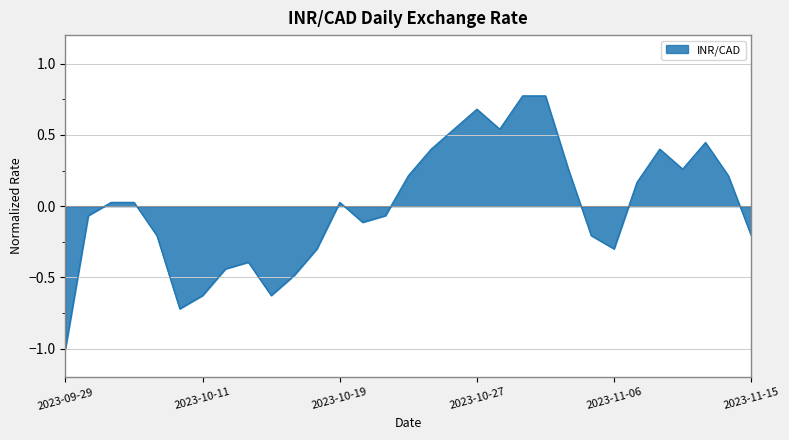

What is the minimum value shown in the chart?

-1.0